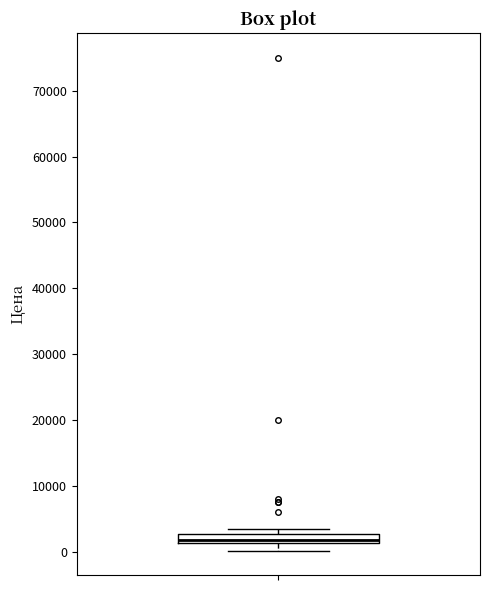

Where is the upper edge of the box on the y-axis? The values are not printed on the chart, so give them approximately, as read against the axis.

3000